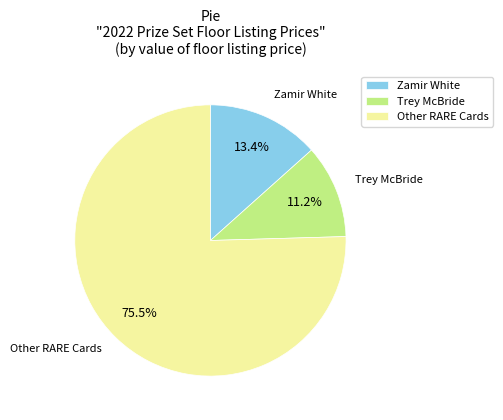

Approximately how many times larger is the value at Trey McBride compared to Zamir White?

0.8